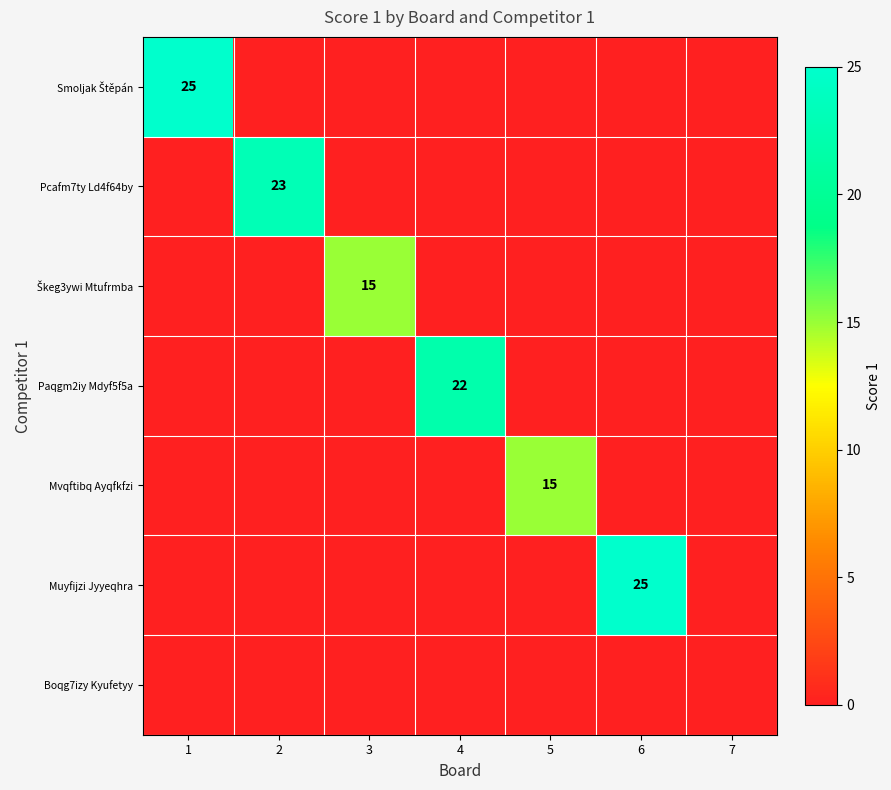

At 7, list the series in order from largest to smallest.

Smoljak Štěpán, Pcafm7ty Ld4f64by, Škeg3ywi Mtufrmba, Paqgm2iy Mdyf5f5a, Mvqftibq Ayqfkfzi, Muyfijzi Jyyeqhra, Boqg7izy Kyufetyy